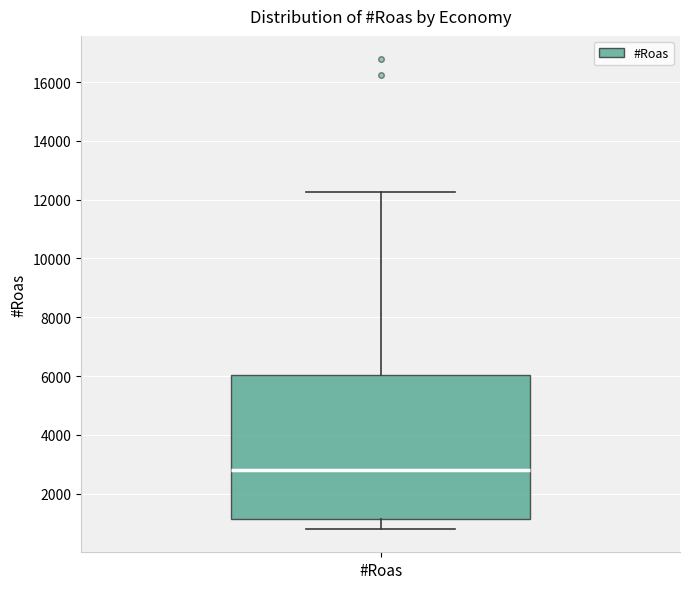

Read this box plot against the y-axis: the position of the median line, the range covered by the box, and the ends of both whiskers. The values are not printed on the chart, so give them approximately, as read against the axis.

median 2800, box 1200 to 6000, whiskers 800 to 12200